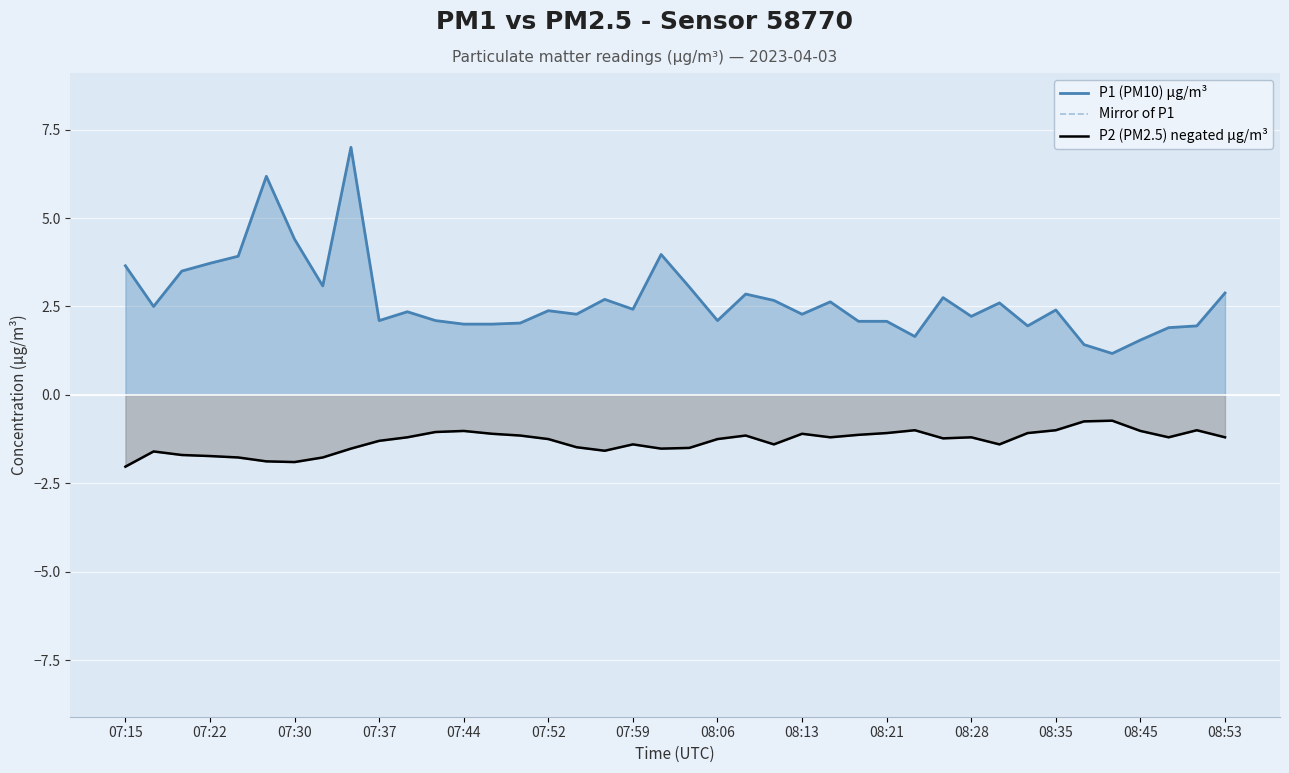

Read the Mirror of P1 value at 08:06.

-1.2